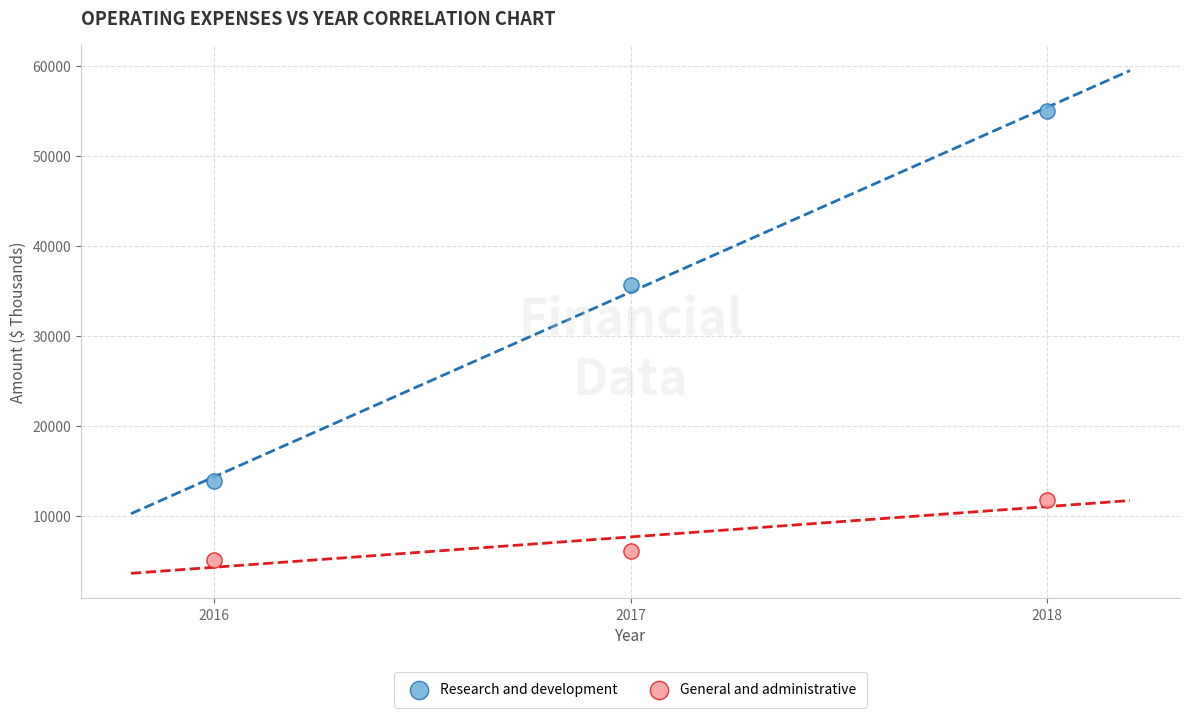

In the Research and development series, what Y value is closest to 34440?

35691